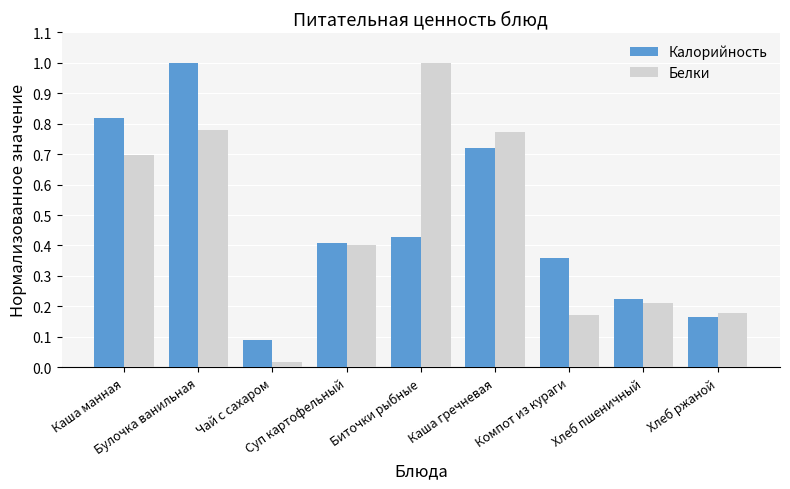

How many bars are there in total?

18